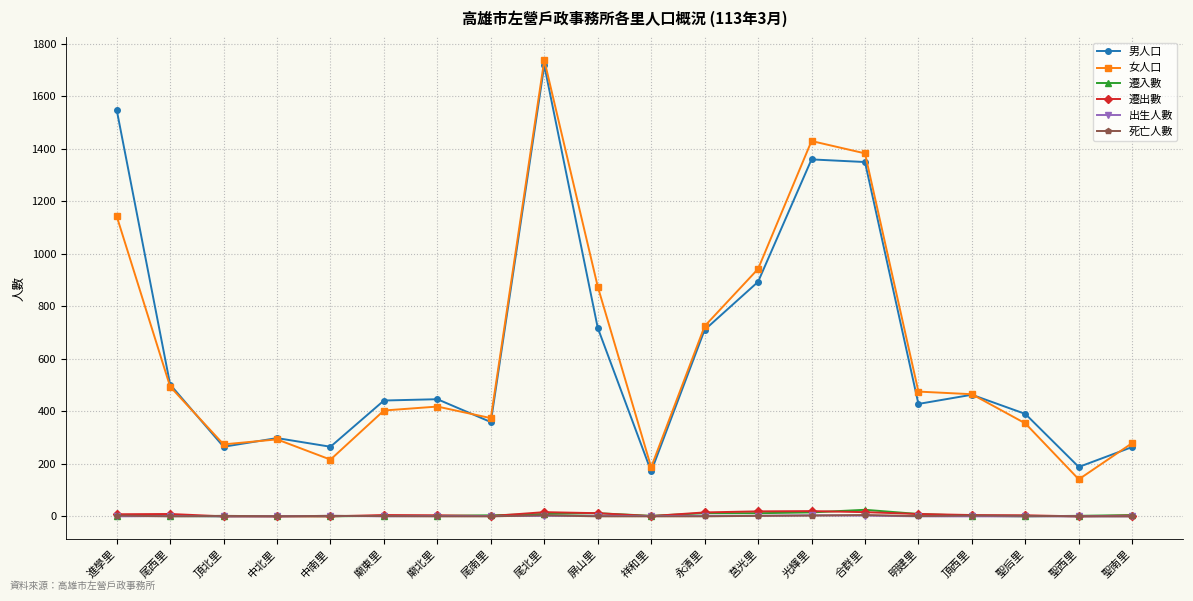

What is the label of the 3rd point from the right?

聖后里